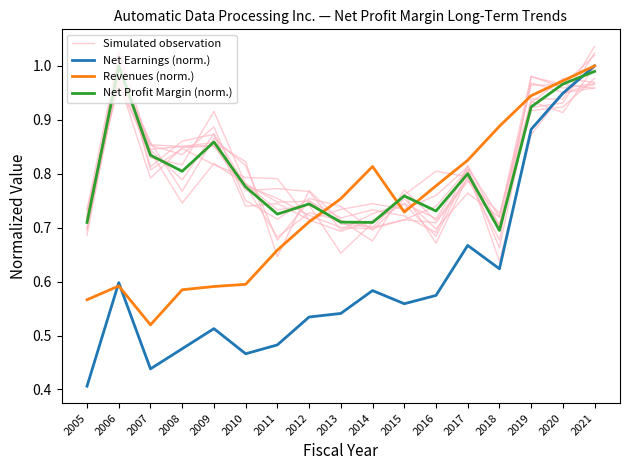

Which series has the largest total across all categories?

Net Profit Margin (norm.)